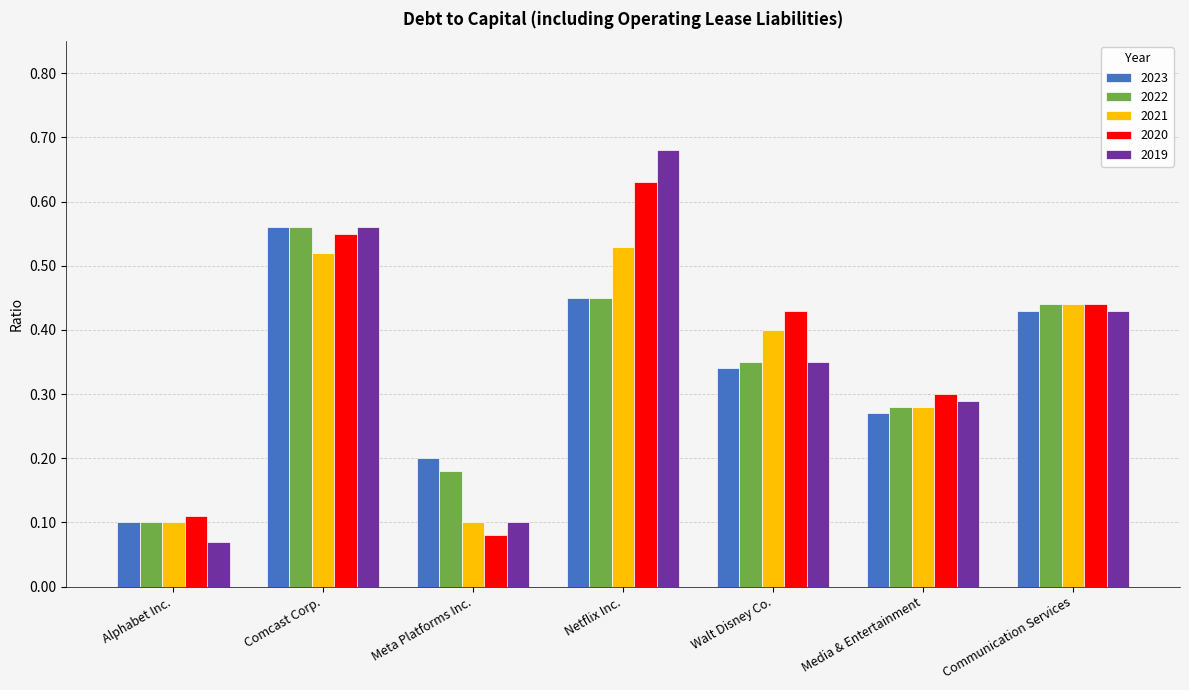

Which label corresponds to the largest value in the chart?

Netflix Inc.